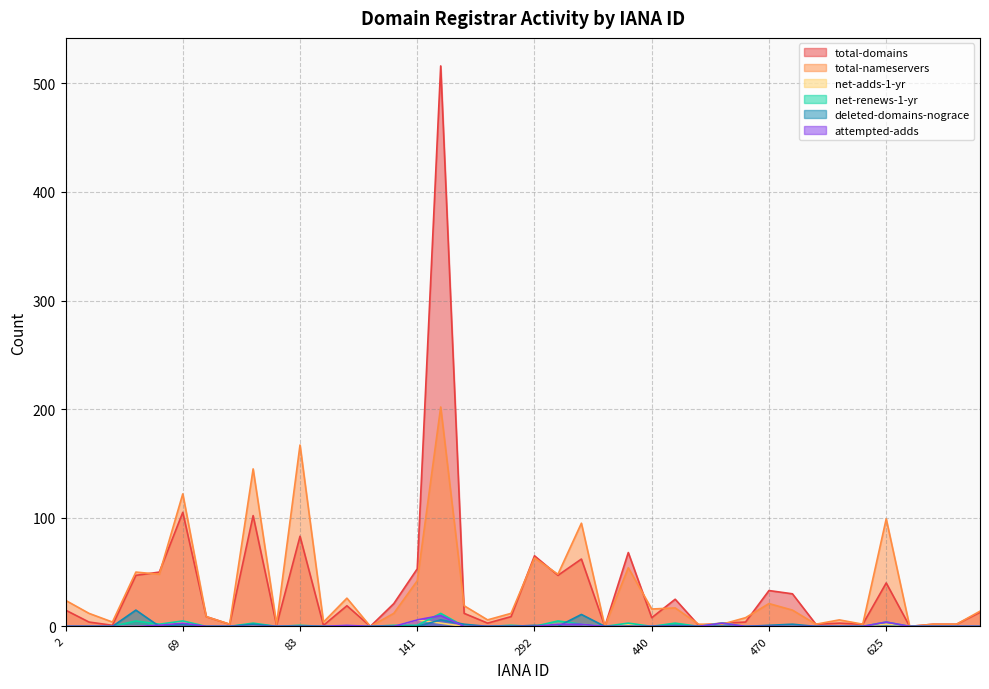

Reading left to right, list all the values displayed in this chart.

total-domains: 15	4	1	47	50	105	9	2	102	1	83	1	19	0	21	53	516	12	3	9	65	47	62	0	68	8	25	1	3	4	33	30	2	3	2	40	0	2	2	13
total-nameservers: 24	12	4	50	48	122	9	2	145	2	167	4	26	0	12	42	202	19	6	12	63	48	95	0	54	16	17	2	2	8	21	15	2	6	2	99	0	2	2	14
net-adds-1-yr: 0	0	0	0	1	4	0	0	0	0	0	0	1	0	0	6	3	0	0	0	0	2	2	0	2	0	0	0	3	0	0	0	0	0	0	2	0	0	0	0
net-renews-1-yr: 0	0	0	5	2	5	0	0	3	0	1	0	0	0	1	1	12	0	0	1	0	5	2	0	3	0	3	0	3	0	0	0	0	0	0	4	0	0	0	0
deleted-domains-nograce: 0	0	0	15	0	2	0	0	2	0	0	0	0	0	0	0	6	2	0	0	1	0	11	0	0	0	1	0	0	0	1	2	0	0	0	0	0	0	0	0
attempted-adds: 0	0	0	0	1	3	0	0	0	0	0	0	1	0	0	6	10	0	0	0	0	2	2	0	0	0	0	0	3	0	0	0	0	0	0	4	0	0	0	0